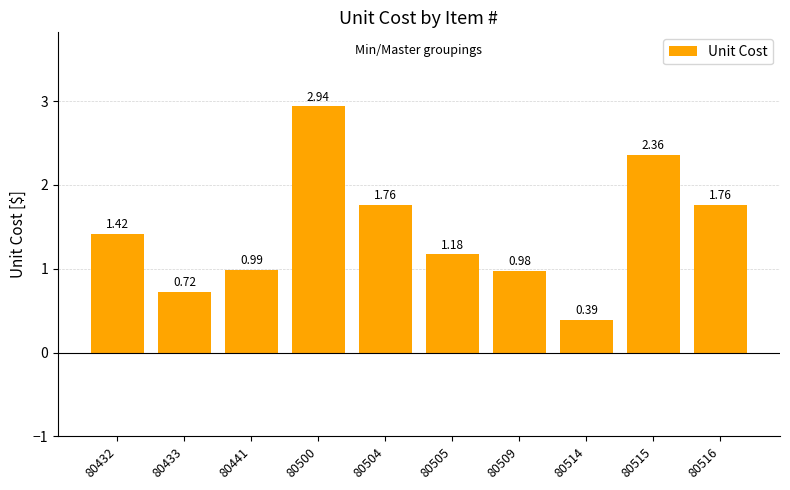

Which has a higher value, 80509 or 80500?

80500